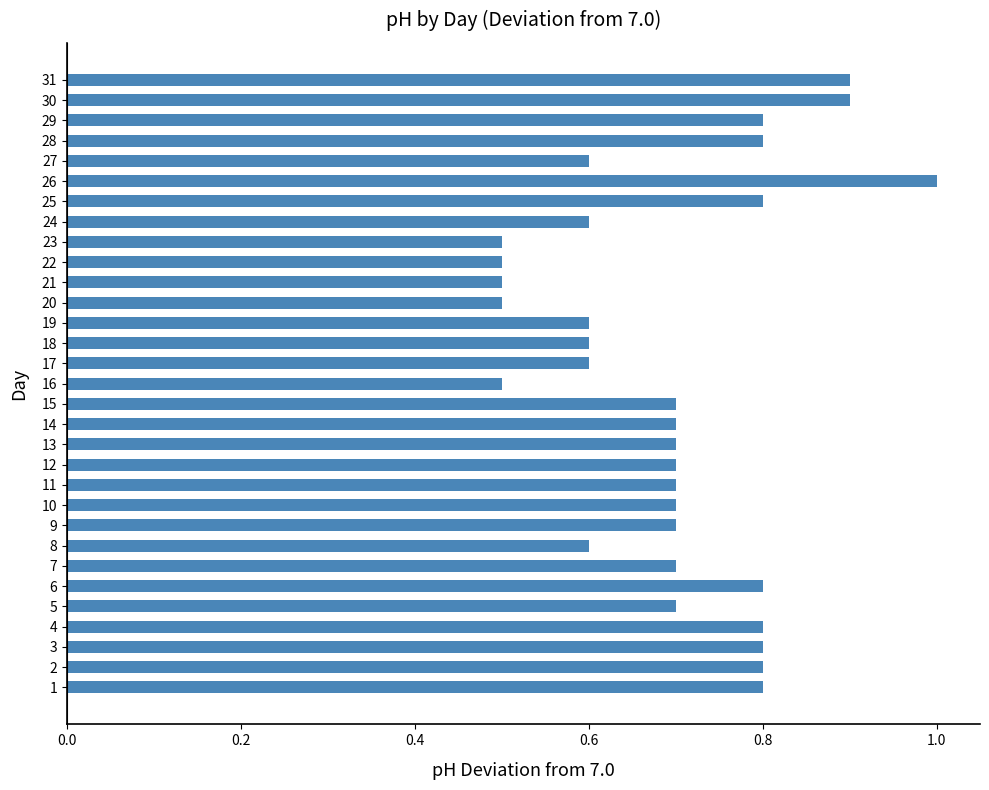

What is the sum of all values?

21.6